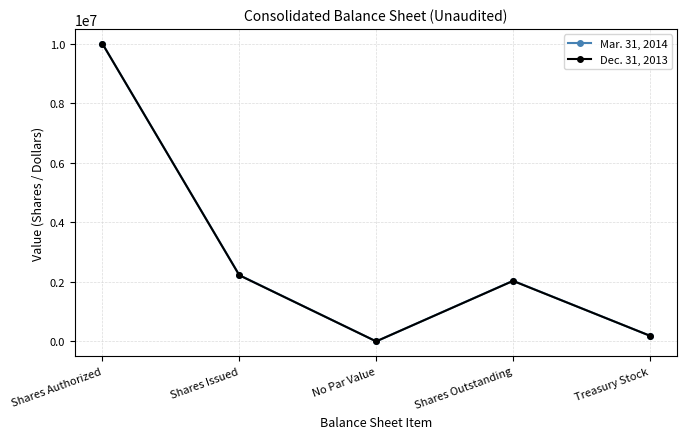

At which category is the sum across all series the highest?

Shares Authorized